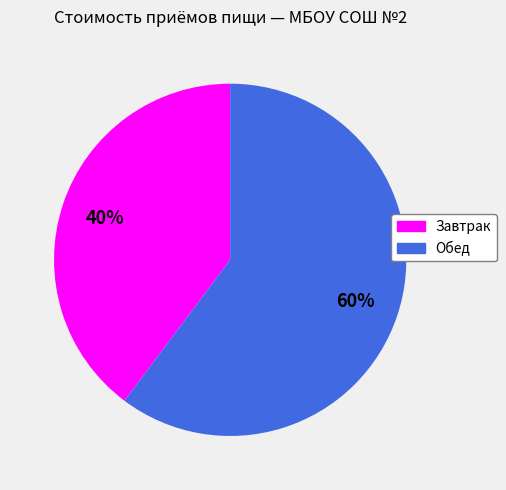

To the nearest percent, what is the difference between the Обед and Завтрак slice percentages?

20%